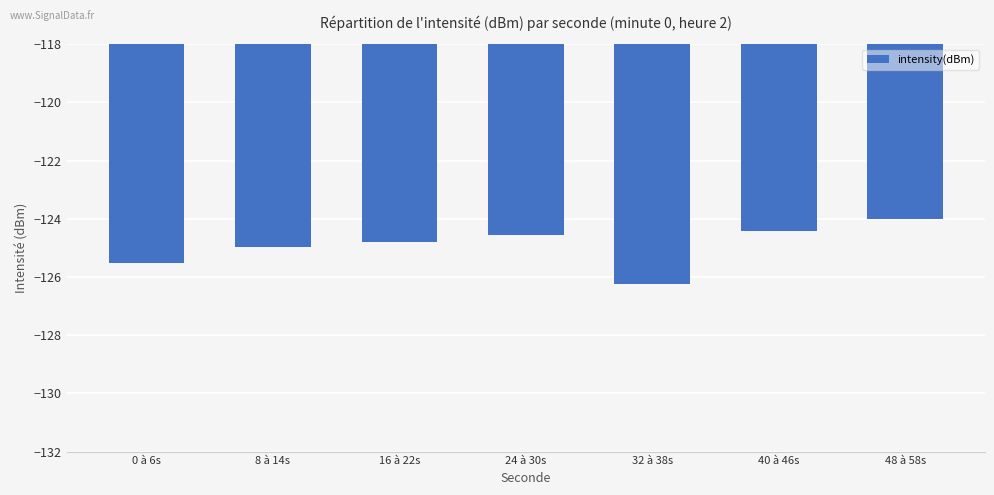

Does the chart contain any negative values?

Yes